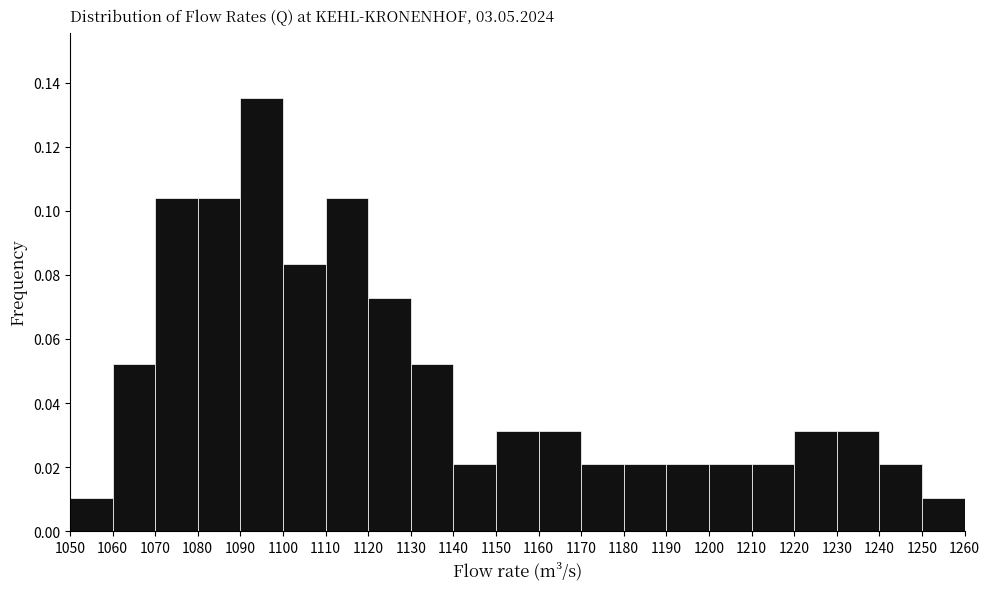

Over which range of the x-axis is the bar tallest?

1090 to 1100